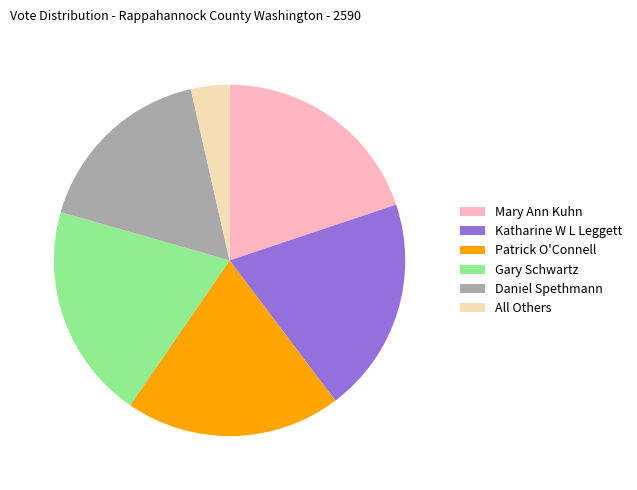

True or false: Gary Schwartz accounts for 20% of the total.

True